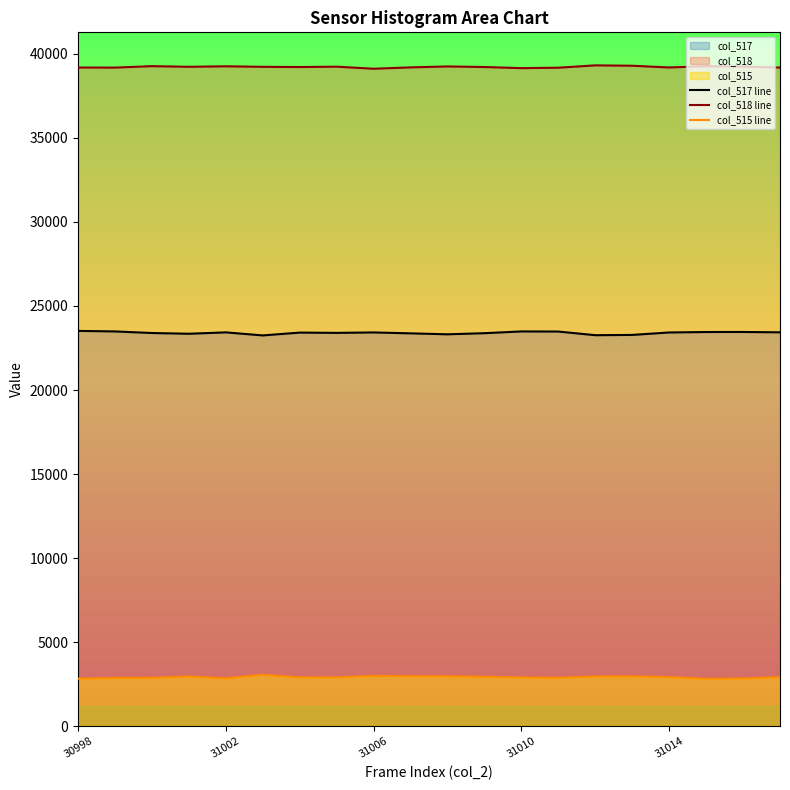

What is the difference between the col_515 line values at 5 and 10?

88